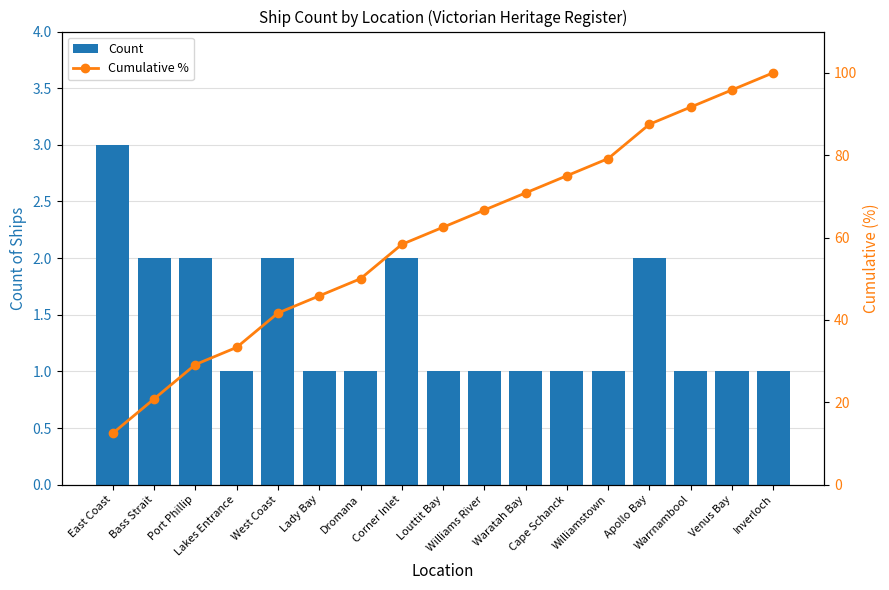

Count the number of data series in this chart.

2